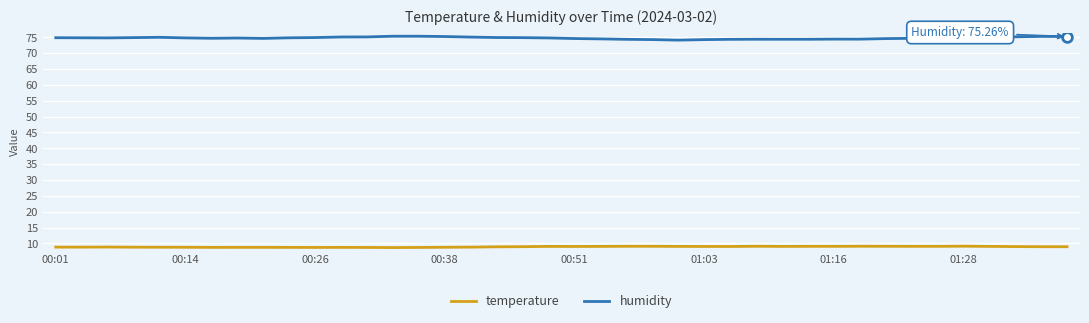

Which series has the largest range (max minus min)?

humidity